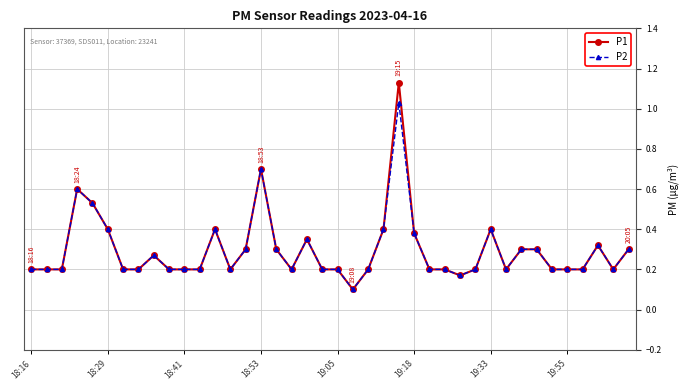

What is the minimum value shown in the chart?

0.1